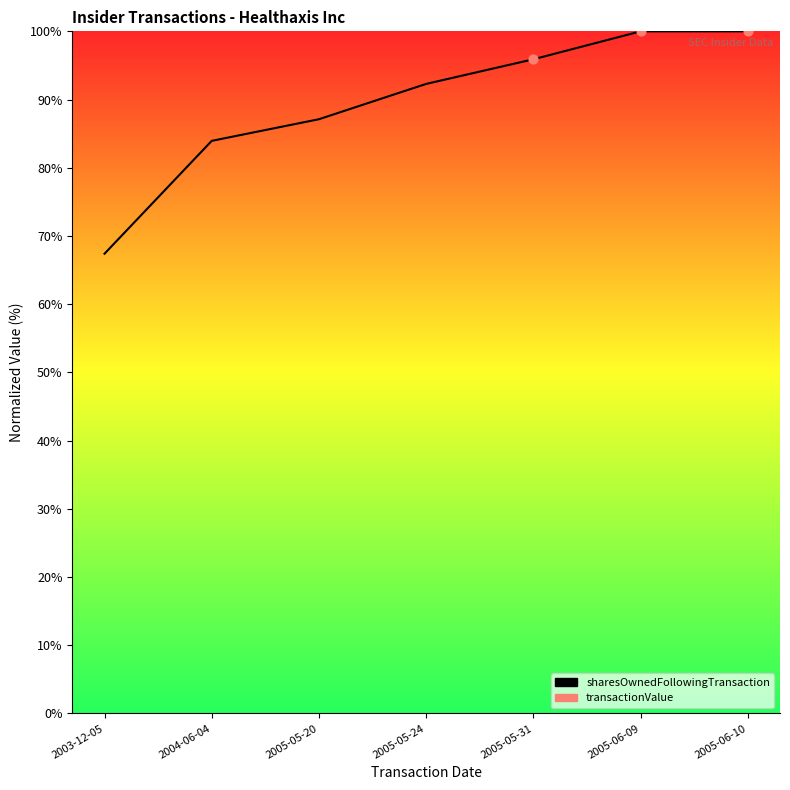

What is the change in value from 2003-12-05 to 2005-05-31?

+28.5